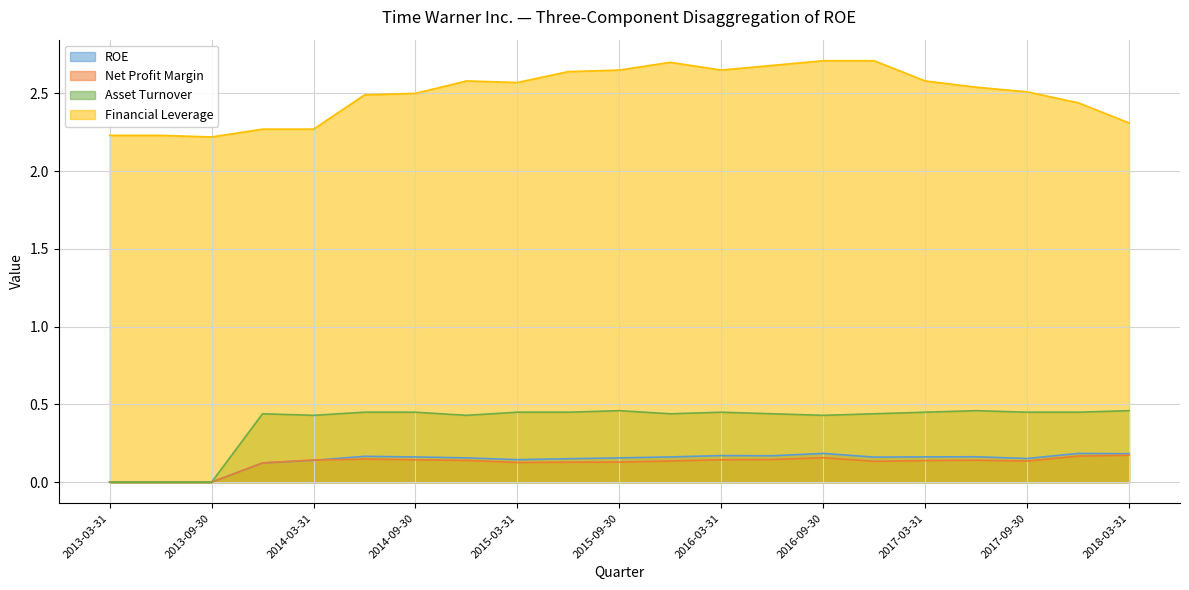

What is the value of the Asset Turnover point at the 8th from the left?

0.4